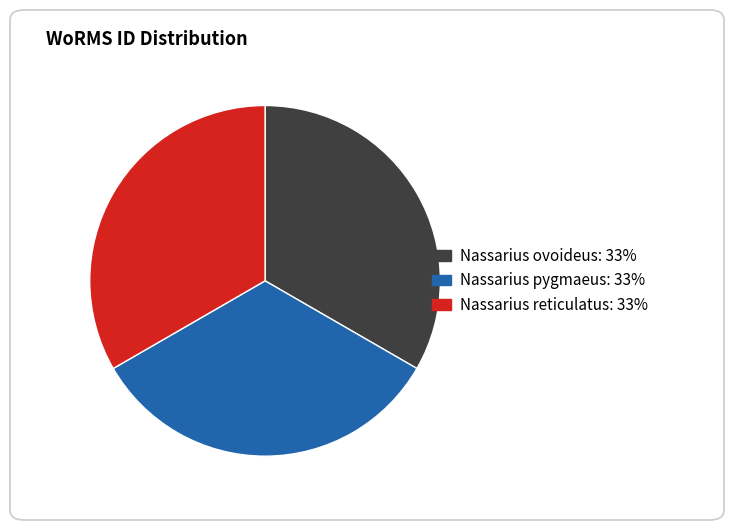

Does any single category account for the majority?

No